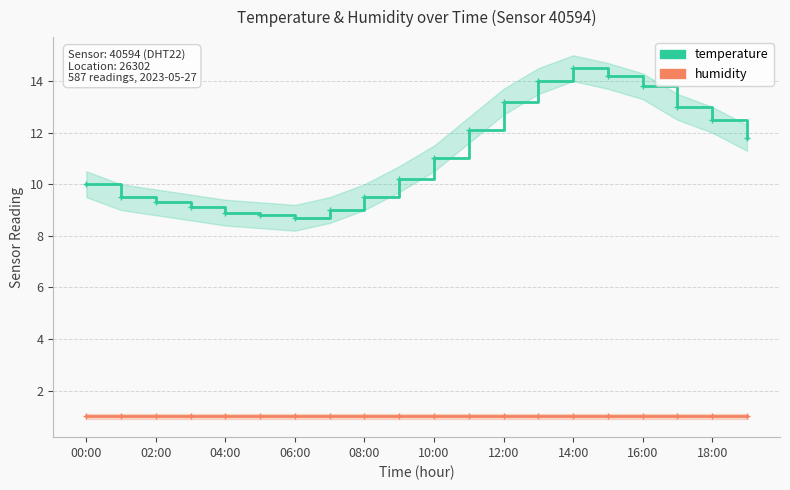

At which category is the sum across all series the highest?

14:00